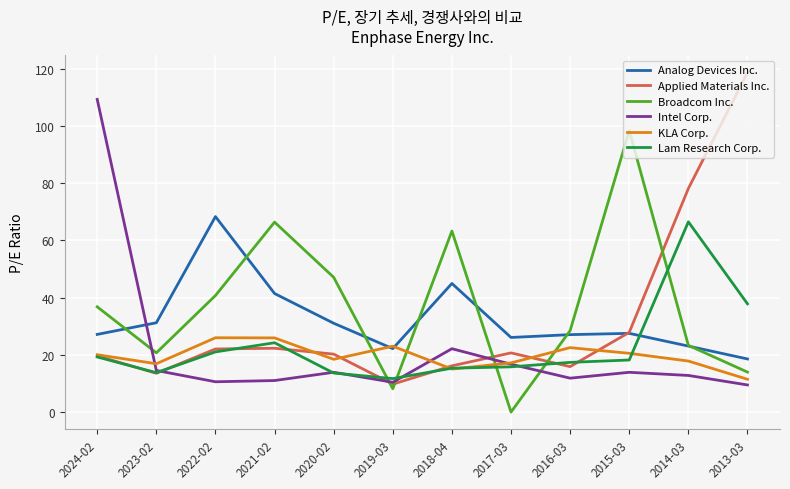

At which category does Broadcom Inc. reach its first local valley?

2023-02